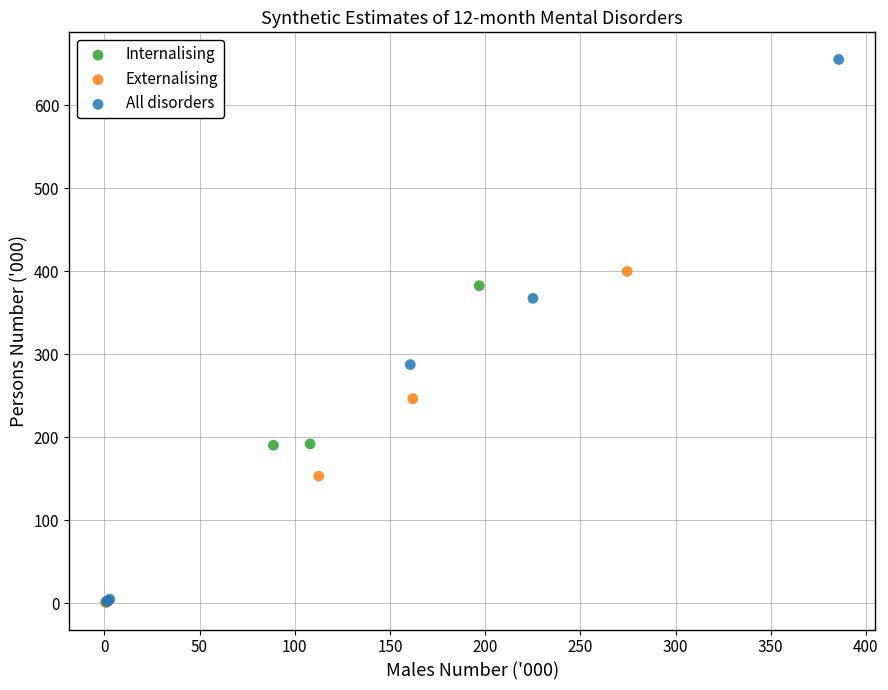

Which series has the widest spread of Y values?

All disorders